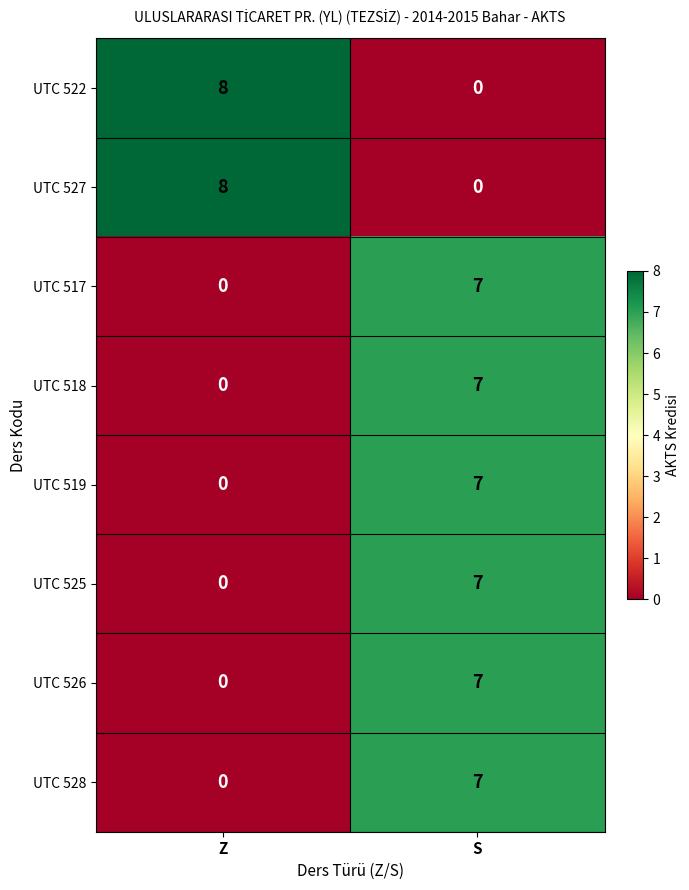

What is the spread (max minus min) of values at Z?

8